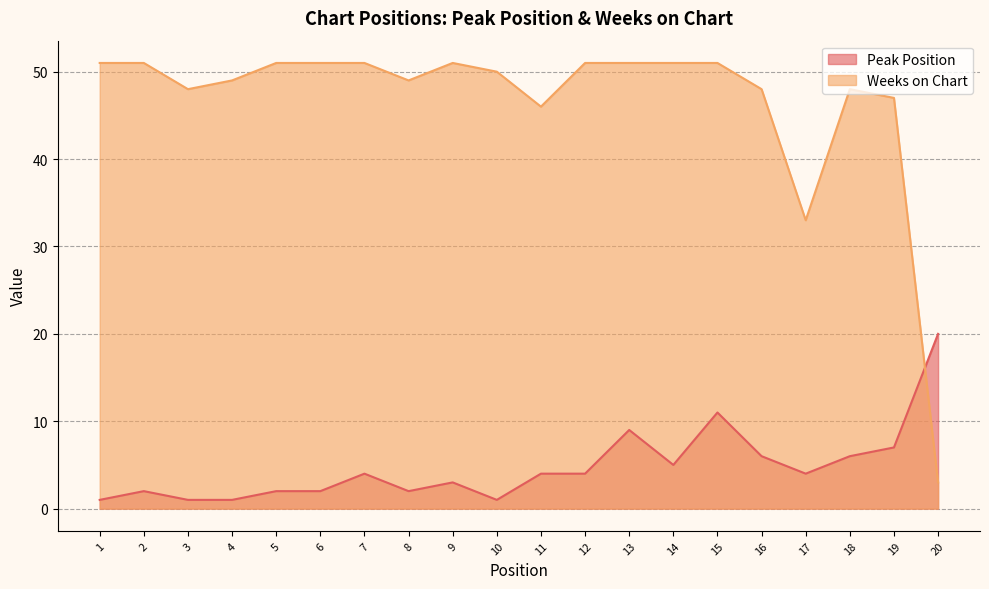

How many data points does each series have?

20